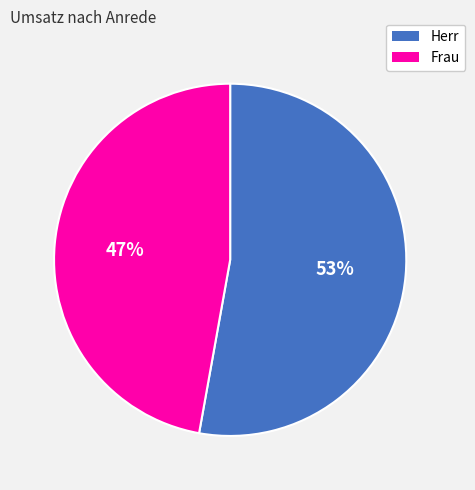

Which has a higher value, Frau or Herr?

Herr